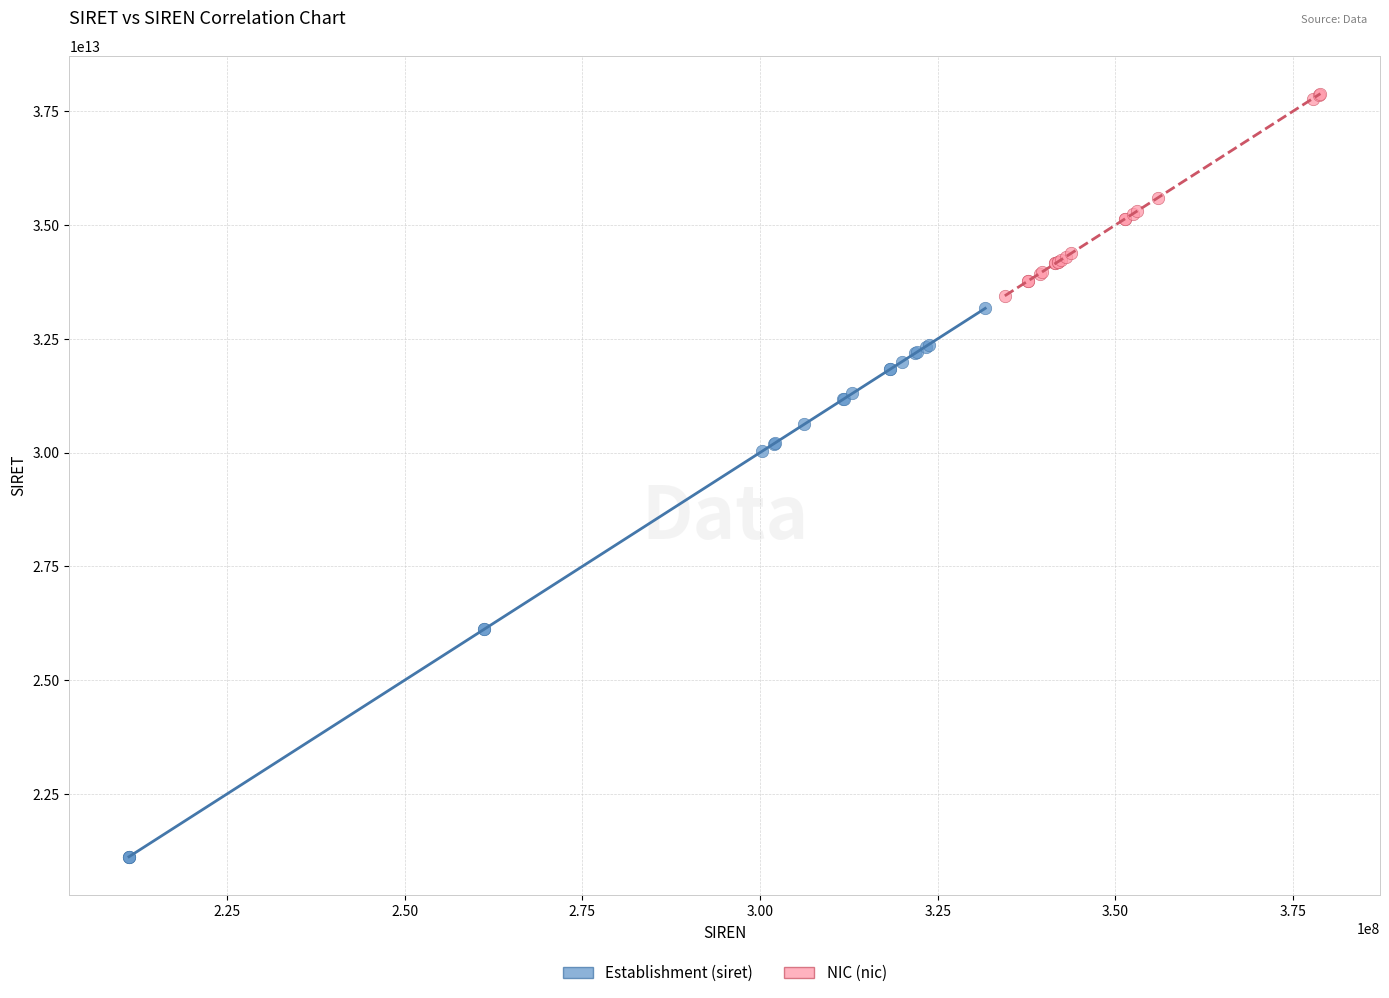

Which series contains the lowest Y value?

Establishment (siret)